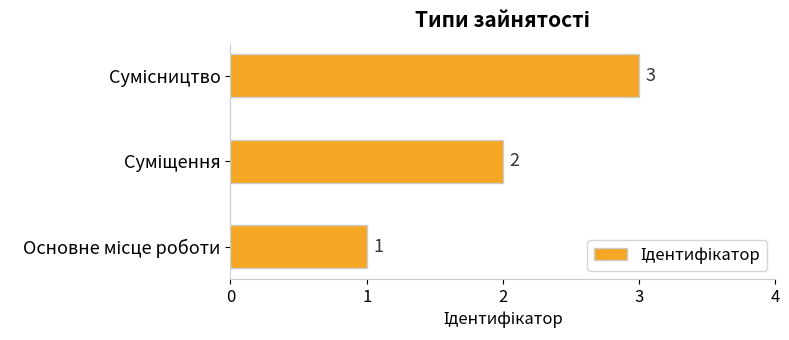

What is the maximum value shown in the chart?

3